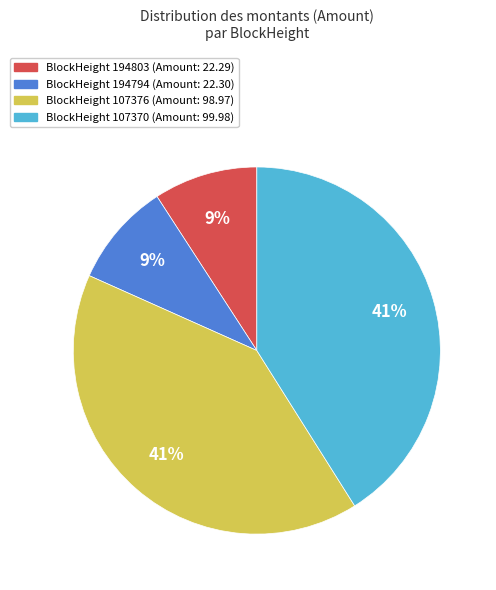

To the nearest percent, what is the average slice percentage?

25%